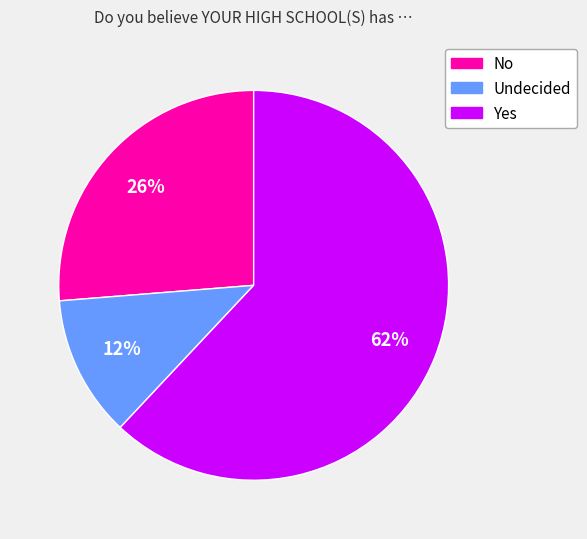

Count the number of slices in the pie.

3